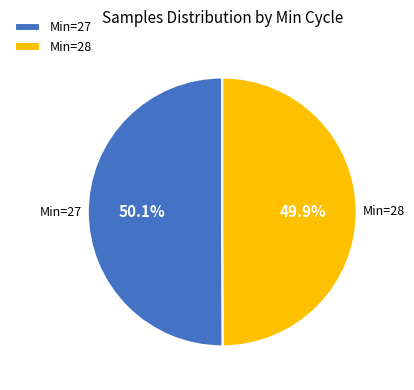

What is the ratio of the value at Min=27 to the value at Min=28?

1.0